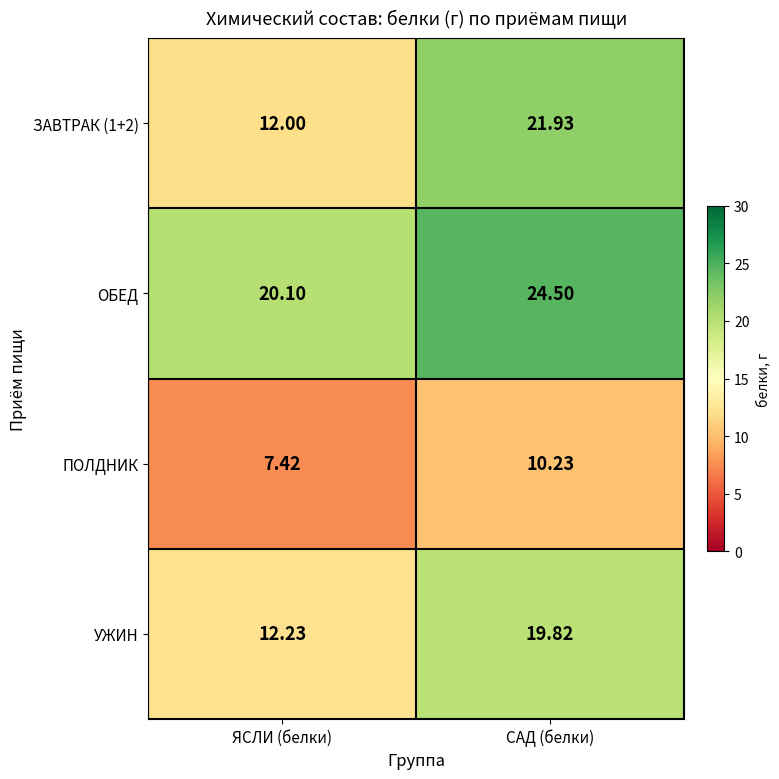

Rank the series at ЯСЛИ (белки) from lowest to highest value.

ПОЛДНИК, ЗАВТРАК (1+2), УЖИН, ОБЕД